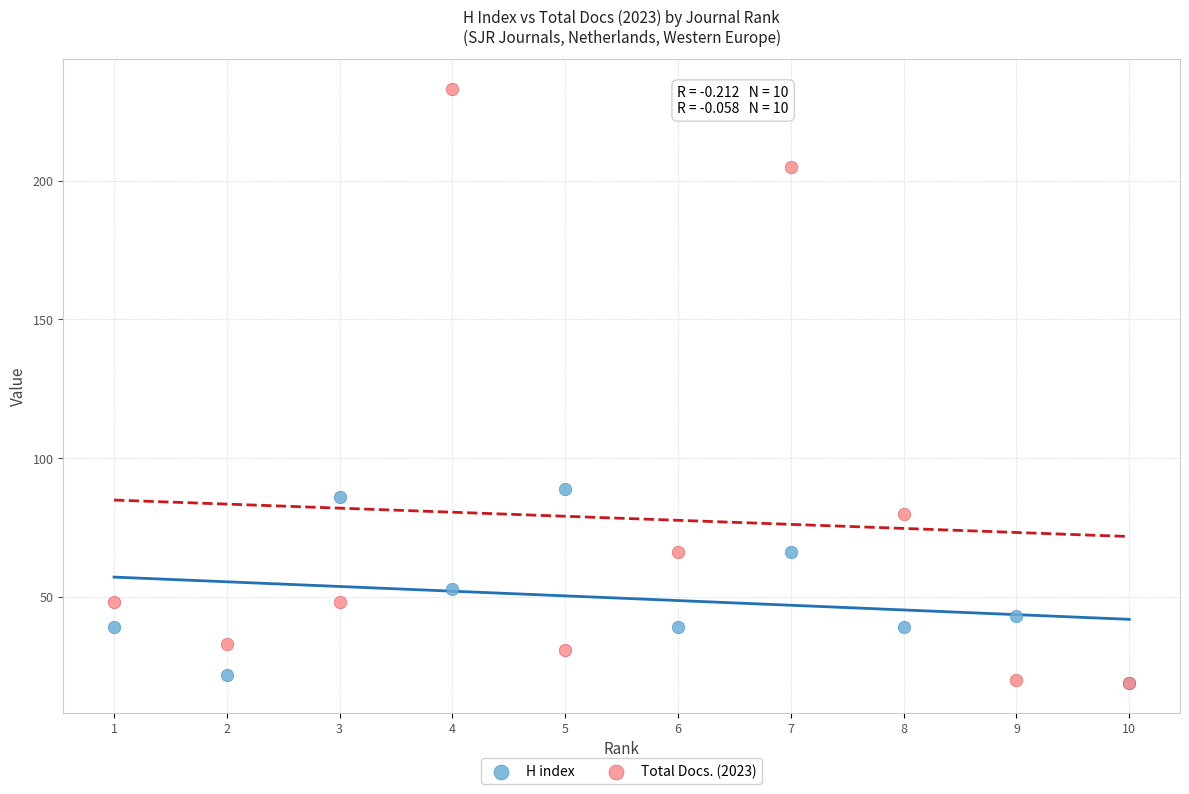

What are all the series names shown in the legend?

H index, Total Docs. (2023)